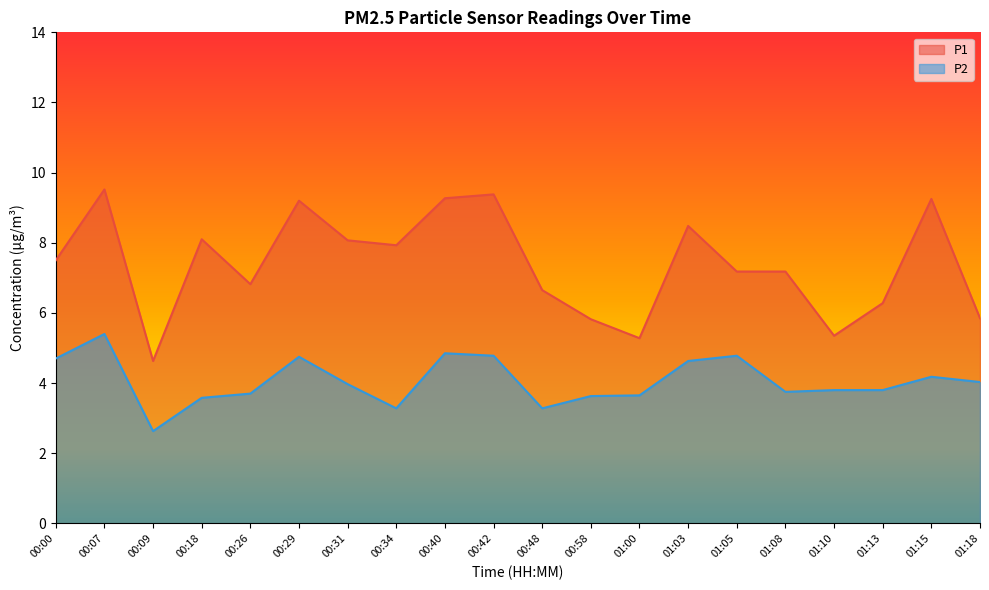

Rank the series by their maximum value, from lowest to highest.

P2, P1